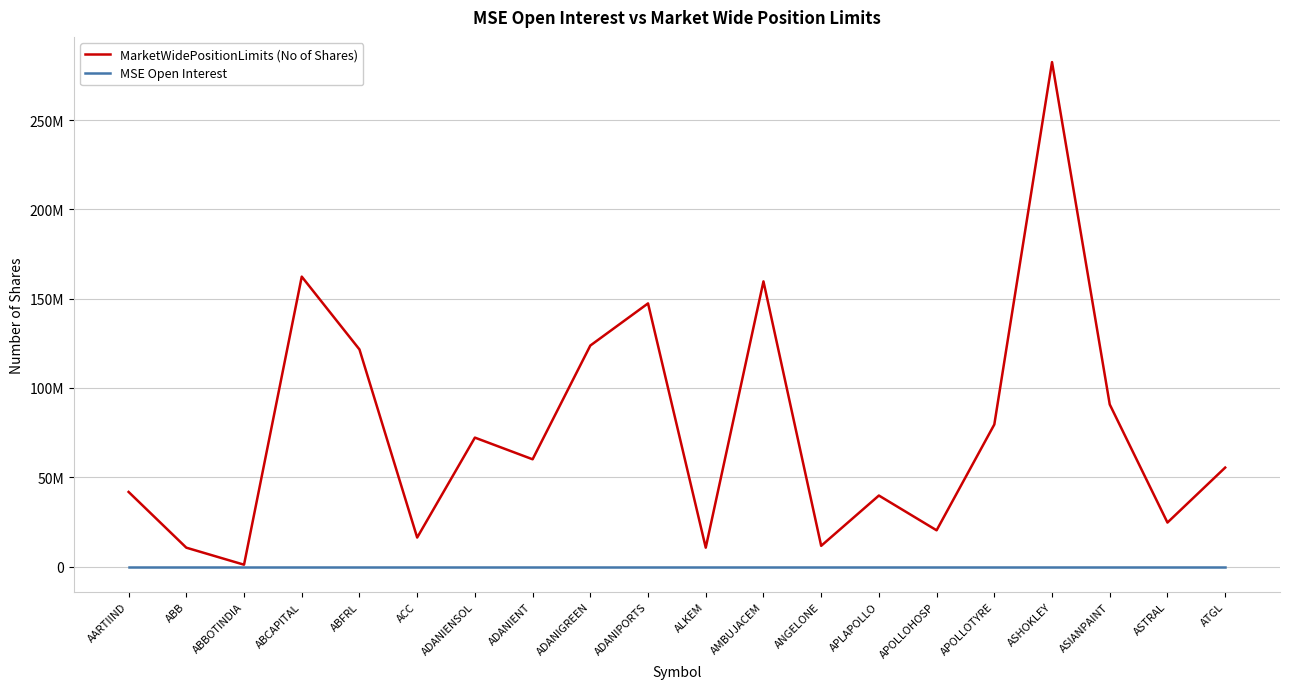

At which label does MarketWidePositionLimits (No of Shares) first exceed 60081955?

ABCAPITAL